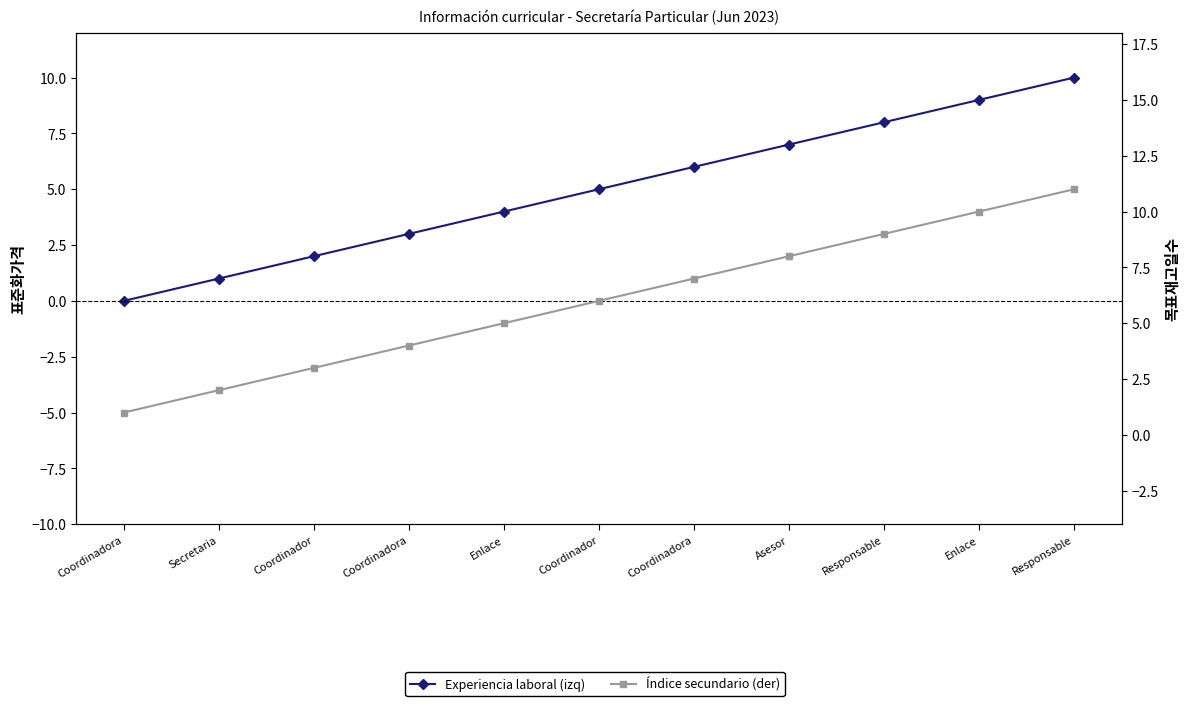

The Índice secundario (der) series shows 8 at Asesor. True or false?

True